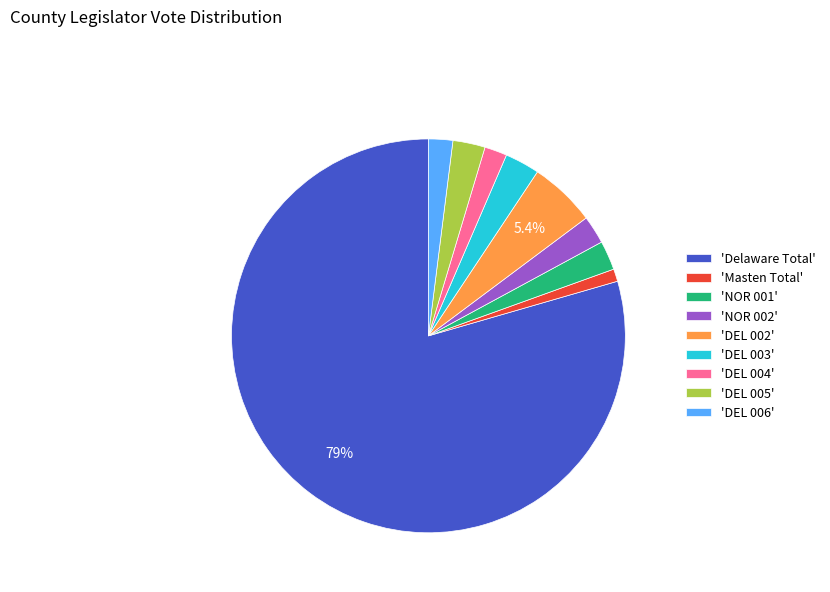

Count the number of slices in the pie.

9